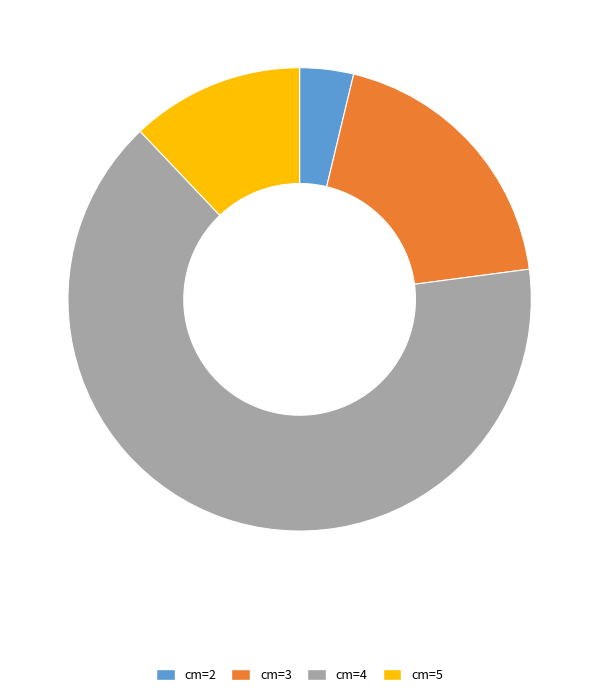

What is the smallest slice in the pie chart?

cm=2